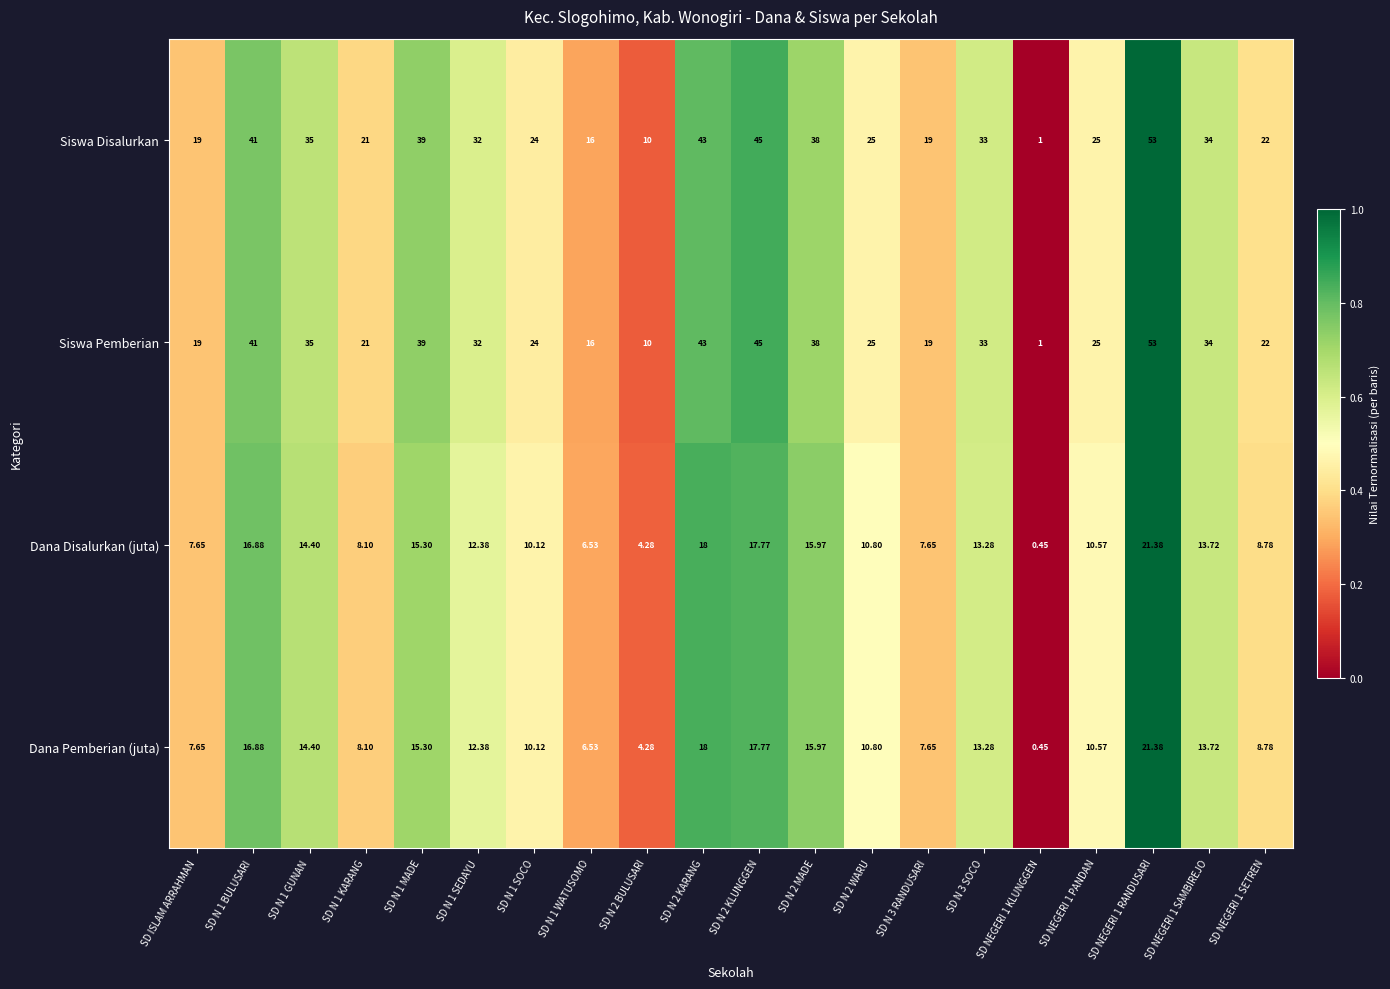

Is the value of Dana Pemberian (juta) at SD NEGERI 1 SAMBIREJO greater than the value of Siswa Pemberian at SD N 3 RANDUSARI?

No